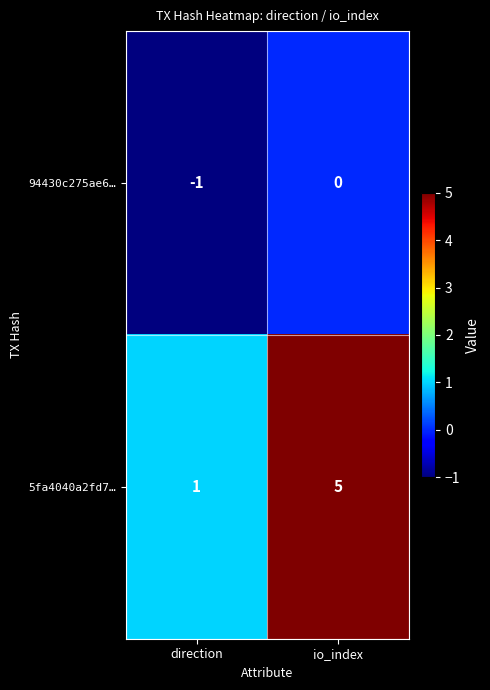

Which series changed the most between direction and io_index?

5fa4040a2fd7…